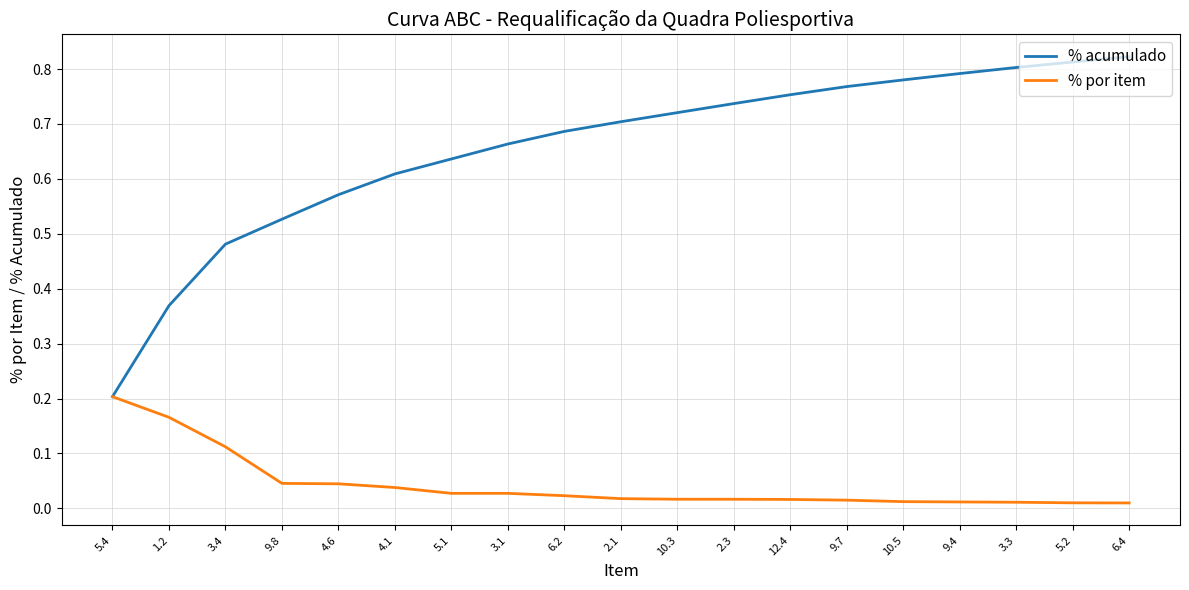

Is the value of % acumulado at 6.2 greater than the value of % por item at 9.7?

Yes